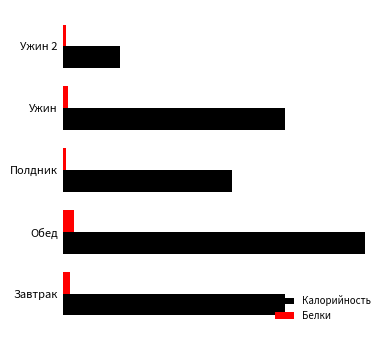

What are all the series names shown in the legend?

Калорийность, Белки